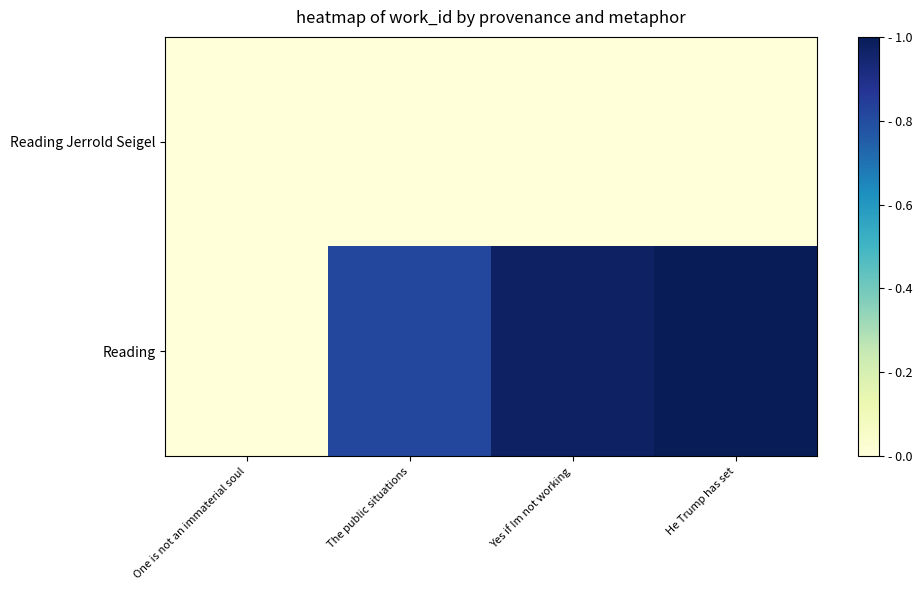

Which label corresponds to the smallest value in the chart?

One is not an immaterial soul